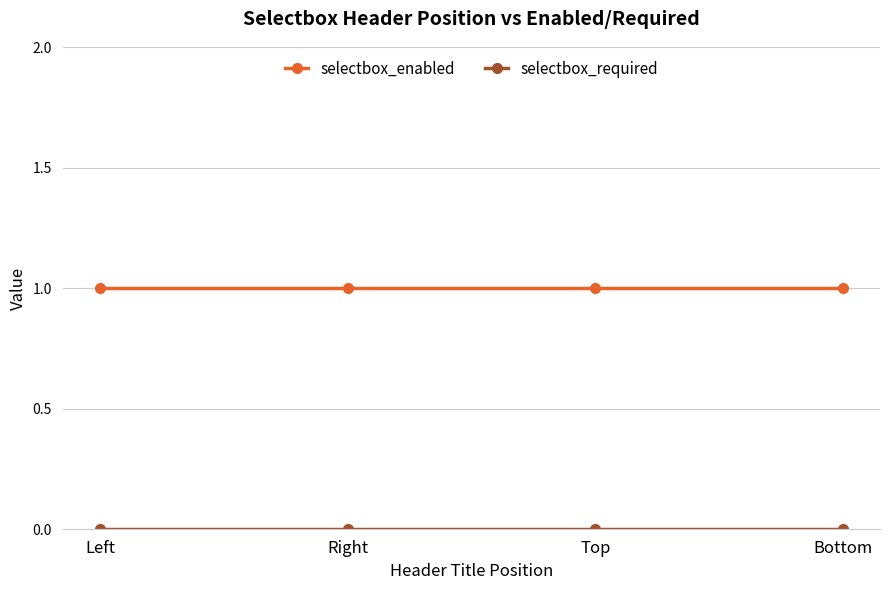

What is the label of the 3rd point from the left?

Top